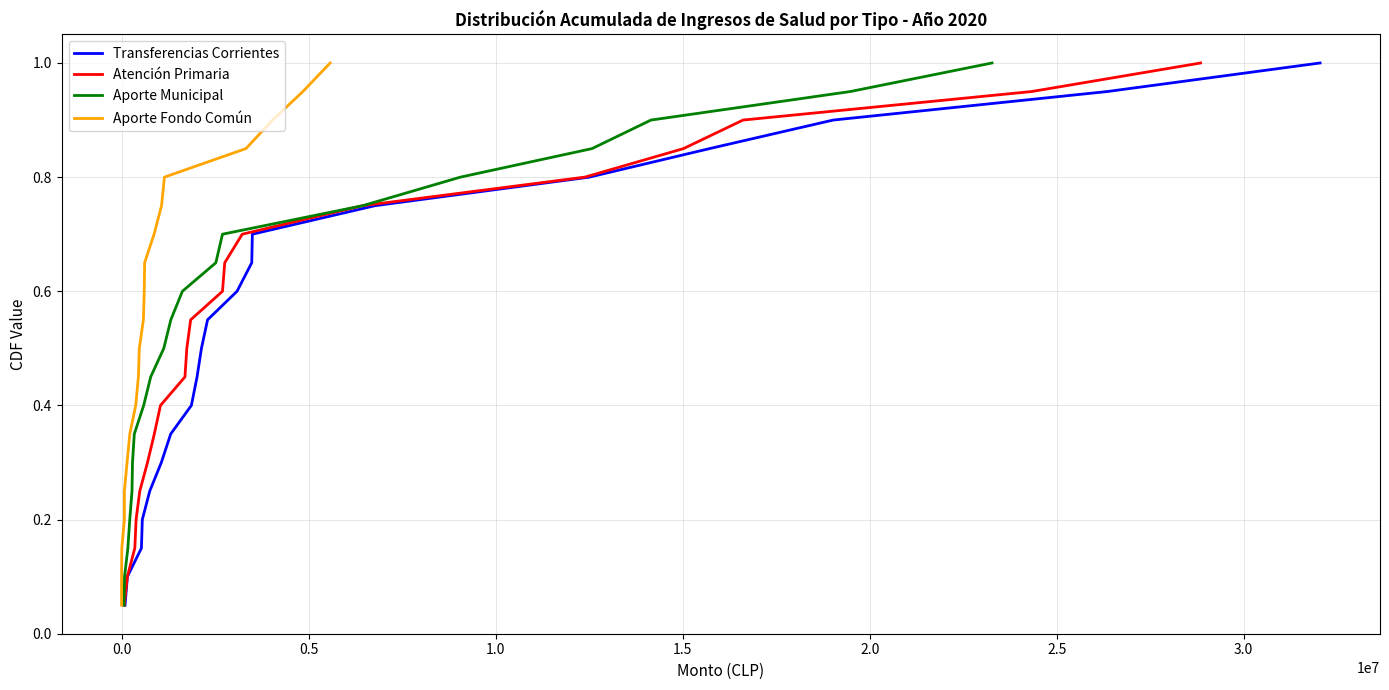

Is the value of Aporte Fondo Común at 0.5 greater than the value of Transferencias Corrientes at 0.0?

Yes